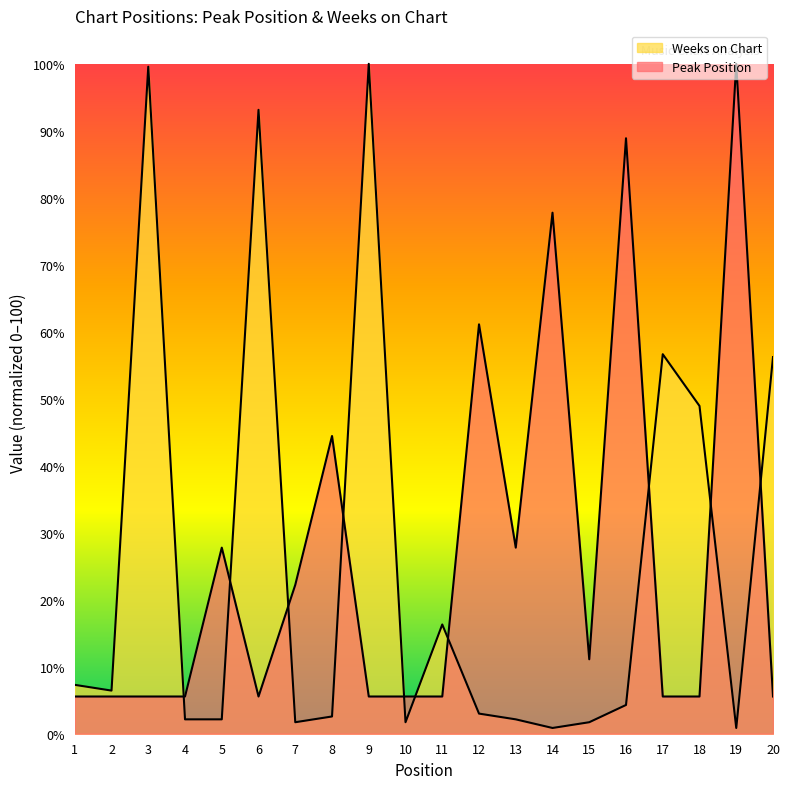

The value of Weeks on Chart at 20 is 26.4. True or false?

False